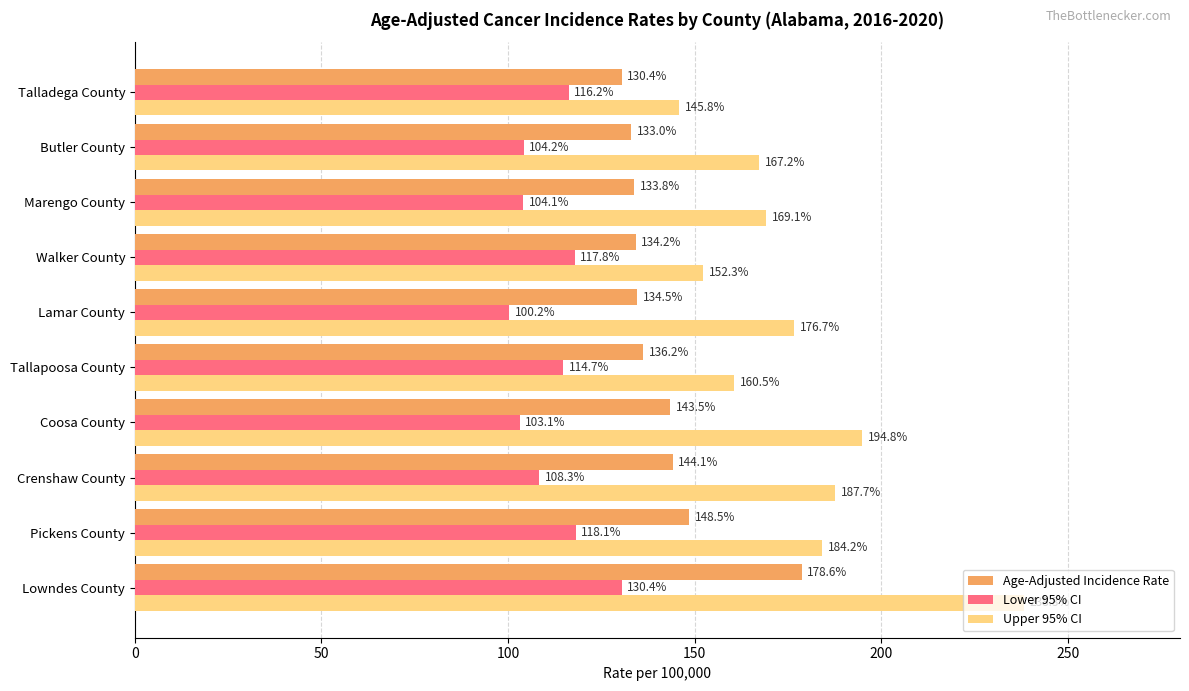

What is the total value across all series at Talladega County?

392.4